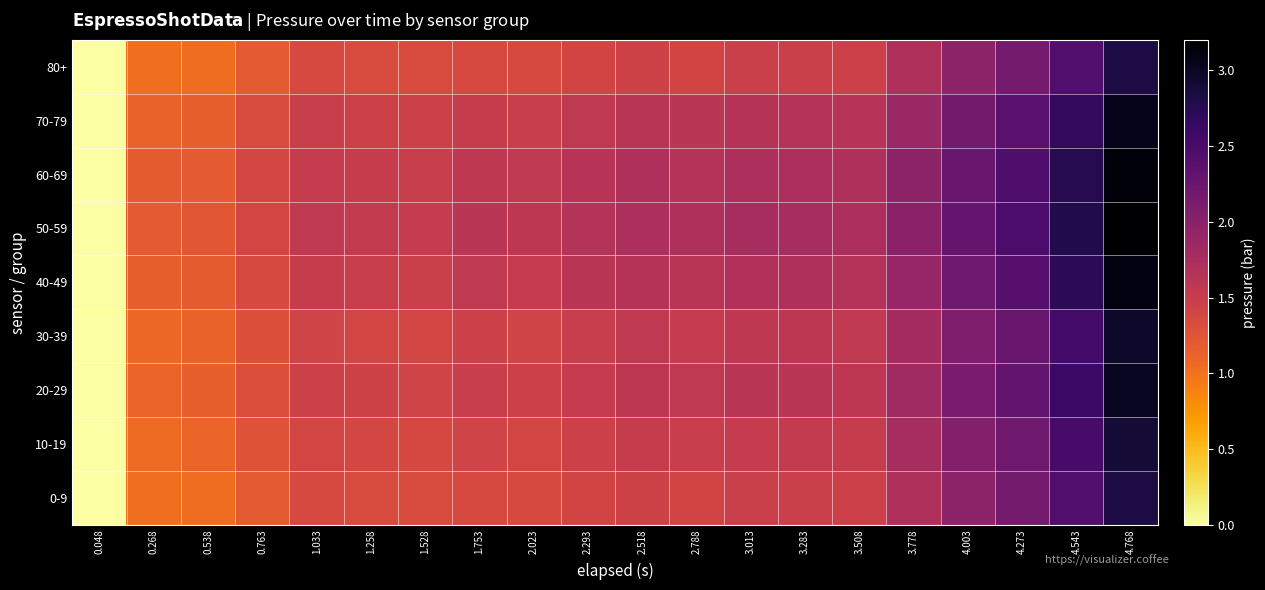

Which category has the lowest value across all series?

0.048